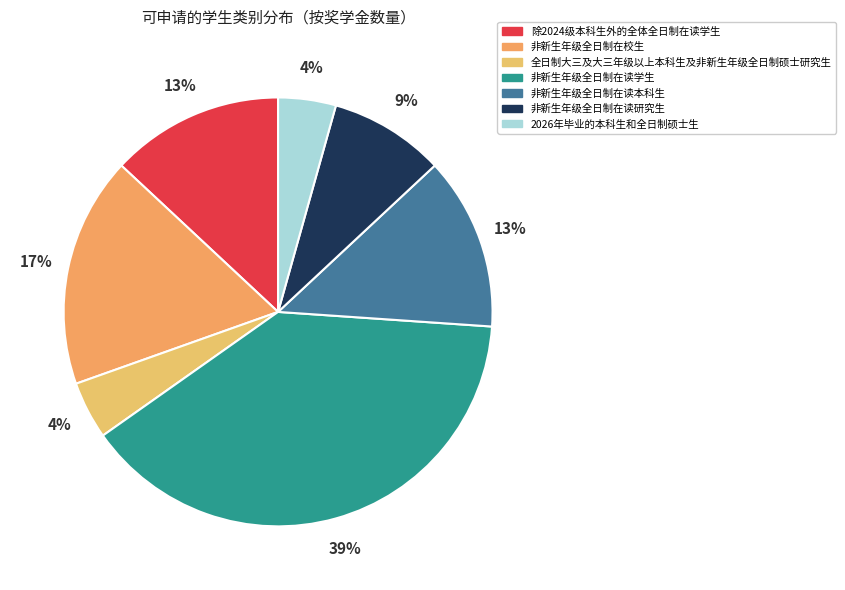

Approximately how many times larger is the value at 全日制大三及大三年级以上本科生及非新生年级全日制硕士研究生 compared to 非新生年级全日制在读研究生?

0.5